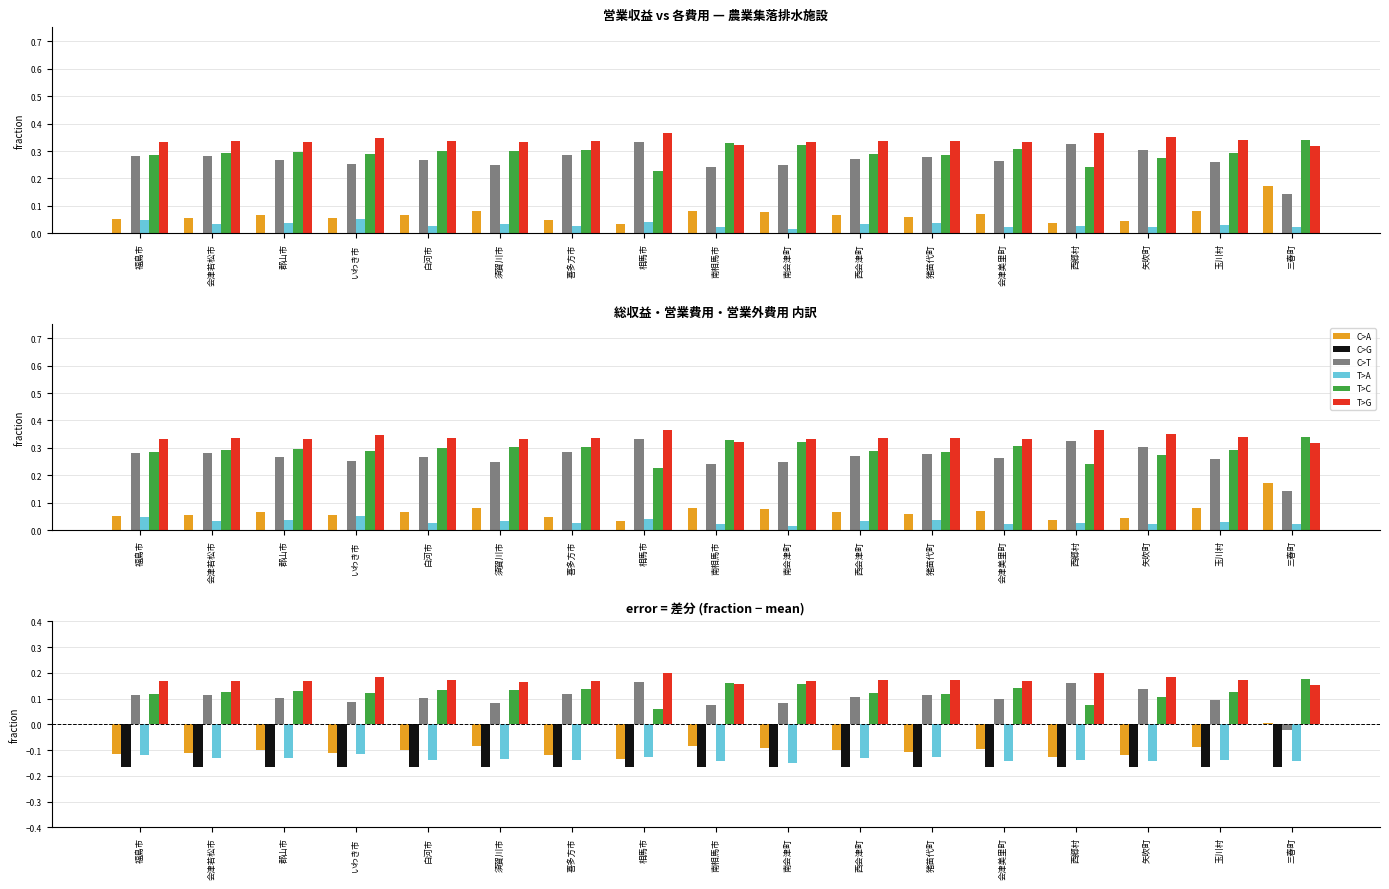

Reading left to right, extract all data points from this chart.

C>A: 福島市=-0.1	会津若松市=-0.1	郡山市=-0.1	いわき市=-0.1	白河市=-0.1	須賀川市=-0.1	喜多方市=-0.1	相馬市=-0.1	南相馬市=-0.1	南会津町=-0.1	西会津町=-0.1	猪苗代町=-0.1	会津美里町=-0.1	西郷村=-0.1	矢吹町=-0.1	玉川村=-0.1	三春町=0.0
C>G: 福島市=-0.2	会津若松市=-0.2	郡山市=-0.2	いわき市=-0.2	白河市=-0.2	須賀川市=-0.2	喜多方市=-0.2	相馬市=-0.2	南相馬市=-0.2	南会津町=-0.2	西会津町=-0.2	猪苗代町=-0.2	会津美里町=-0.2	西郷村=-0.2	矢吹町=-0.2	玉川村=-0.2	三春町=-0.2
C>T: 福島市=0.1	会津若松市=0.1	郡山市=0.1	いわき市=0.1	白河市=0.1	須賀川市=0.1	喜多方市=0.1	相馬市=0.2	南相馬市=0.1	南会津町=0.1	西会津町=0.1	猪苗代町=0.1	会津美里町=0.1	西郷村=0.2	矢吹町=0.1	玉川村=0.1	三春町=-0.0
T>A: 福島市=-0.1	会津若松市=-0.1	郡山市=-0.1	いわき市=-0.1	白河市=-0.1	須賀川市=-0.1	喜多方市=-0.1	相馬市=-0.1	南相馬市=-0.1	南会津町=-0.2	西会津町=-0.1	猪苗代町=-0.1	会津美里町=-0.1	西郷村=-0.1	矢吹町=-0.1	玉川村=-0.1	三春町=-0.1
T>C: 福島市=0.1	会津若松市=0.1	郡山市=0.1	いわき市=0.1	白河市=0.1	須賀川市=0.1	喜多方市=0.1	相馬市=0.1	南相馬市=0.2	南会津町=0.2	西会津町=0.1	猪苗代町=0.1	会津美里町=0.1	西郷村=0.1	矢吹町=0.1	玉川村=0.1	三春町=0.2
T>G: 福島市=0.2	会津若松市=0.2	郡山市=0.2	いわき市=0.2	白河市=0.2	須賀川市=0.2	喜多方市=0.2	相馬市=0.2	南相馬市=0.2	南会津町=0.2	西会津町=0.2	猪苗代町=0.2	会津美里町=0.2	西郷村=0.2	矢吹町=0.2	玉川村=0.2	三春町=0.2